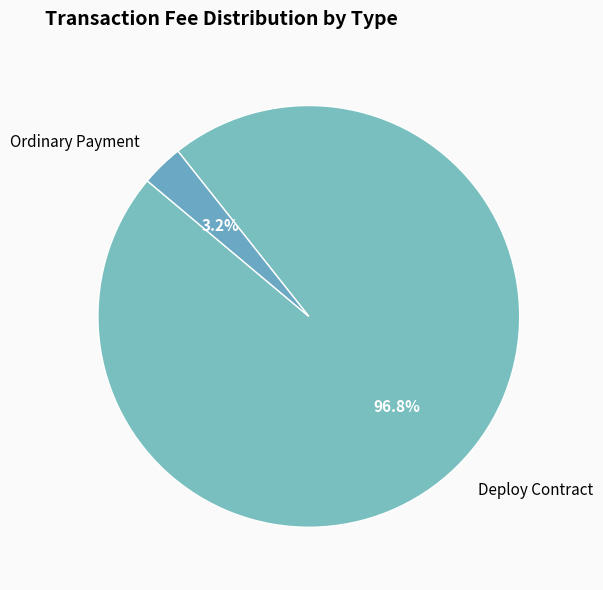

How many segments does this pie chart have?

2